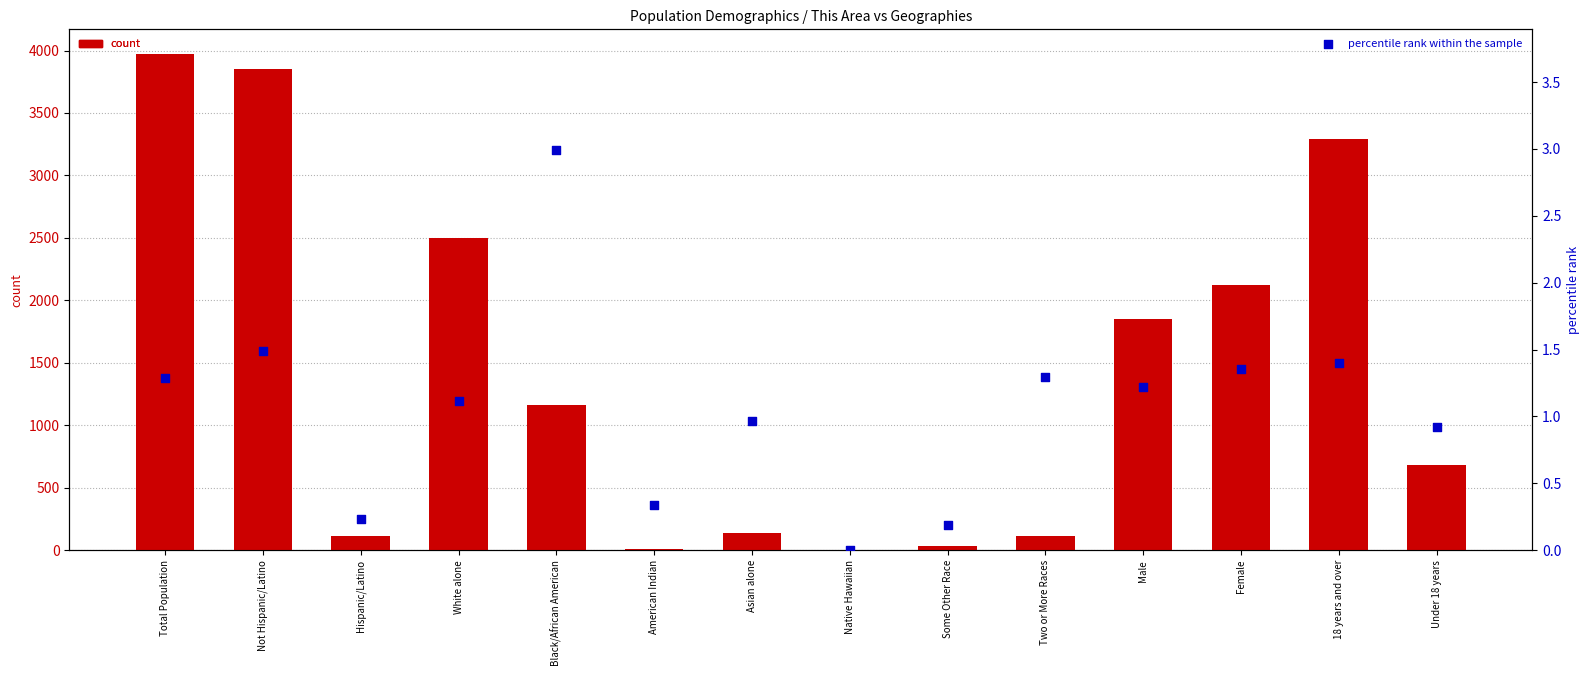

Which series contains the lowest Y value?

count (This Area)